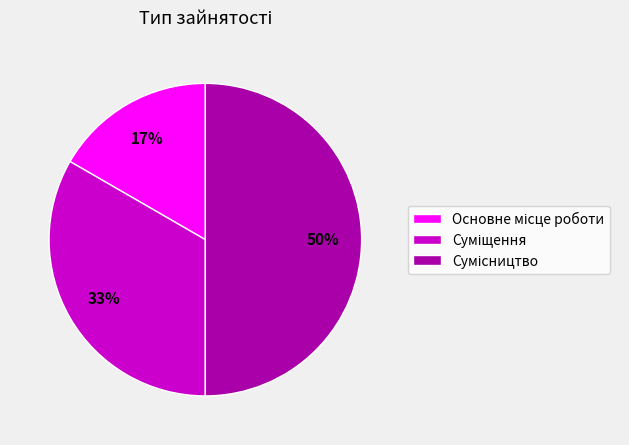

How many slices are in this pie chart?

3